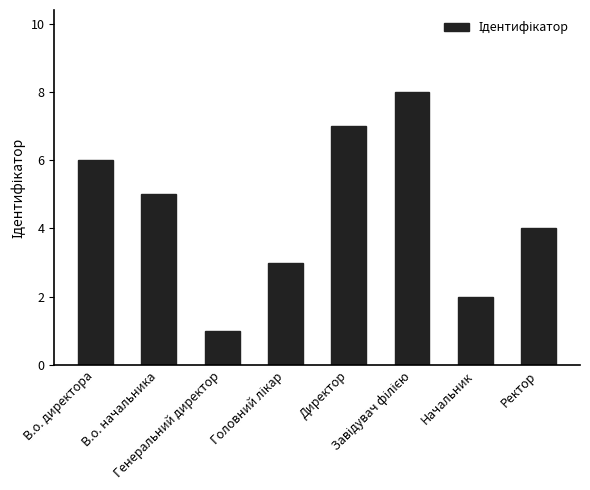

What is the difference between the second highest and minimum values?

6